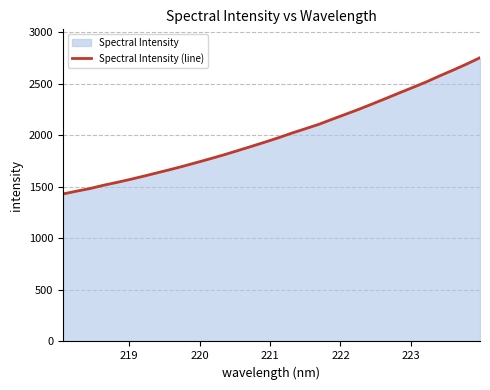

What is the smallest value displayed?

1431.3